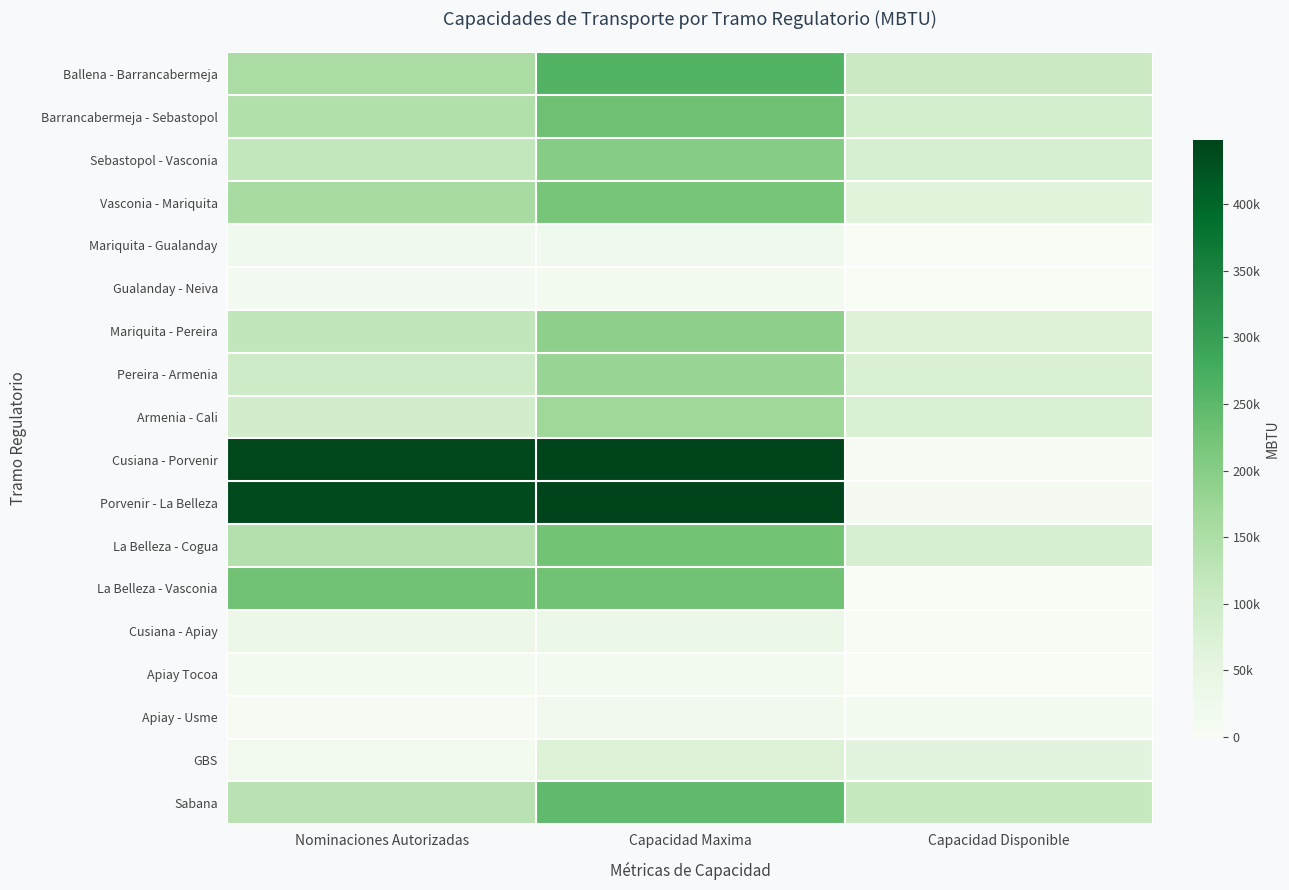

What is the sum of all La Belleza - Cogua values?

449124.9